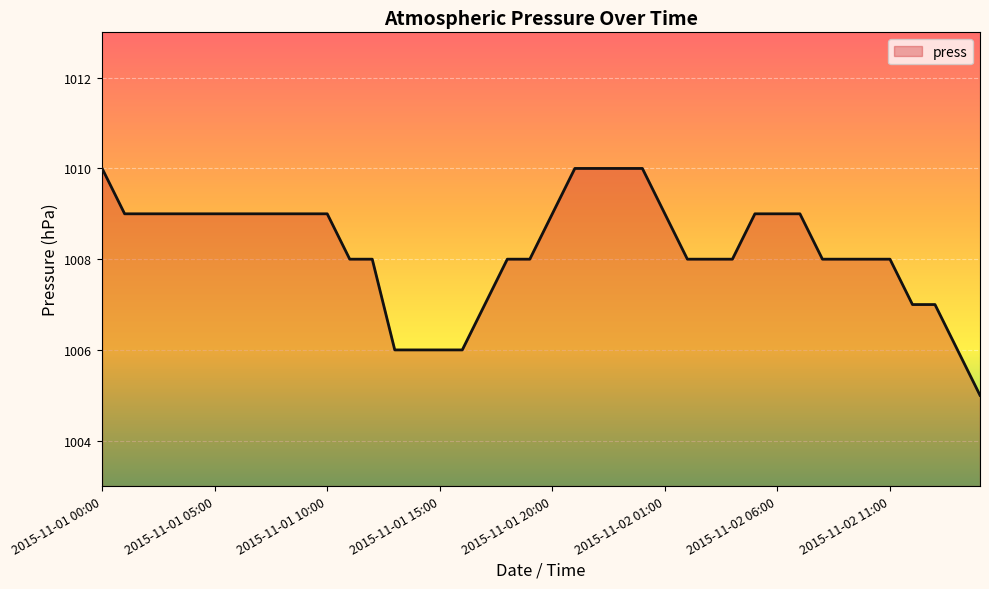

What is the maximum value shown in the chart?

1010